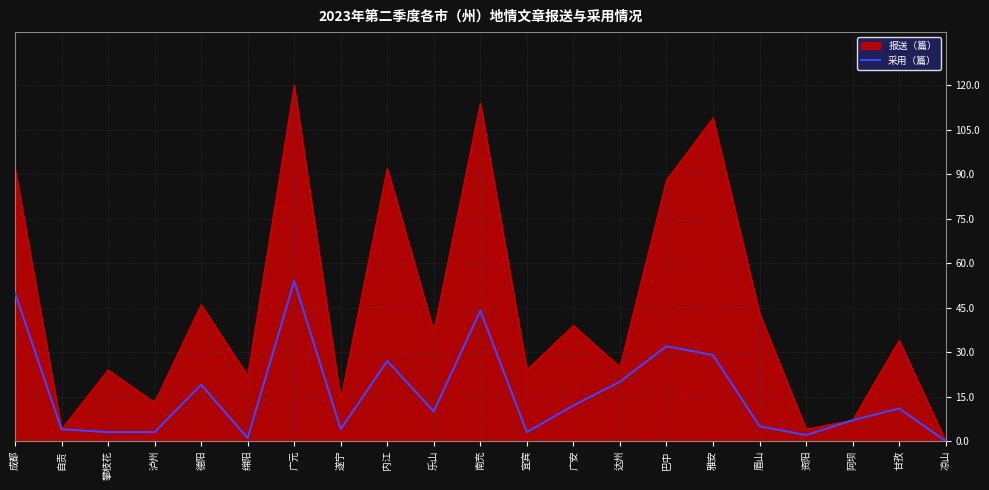

What position from the left is 乐山?

10